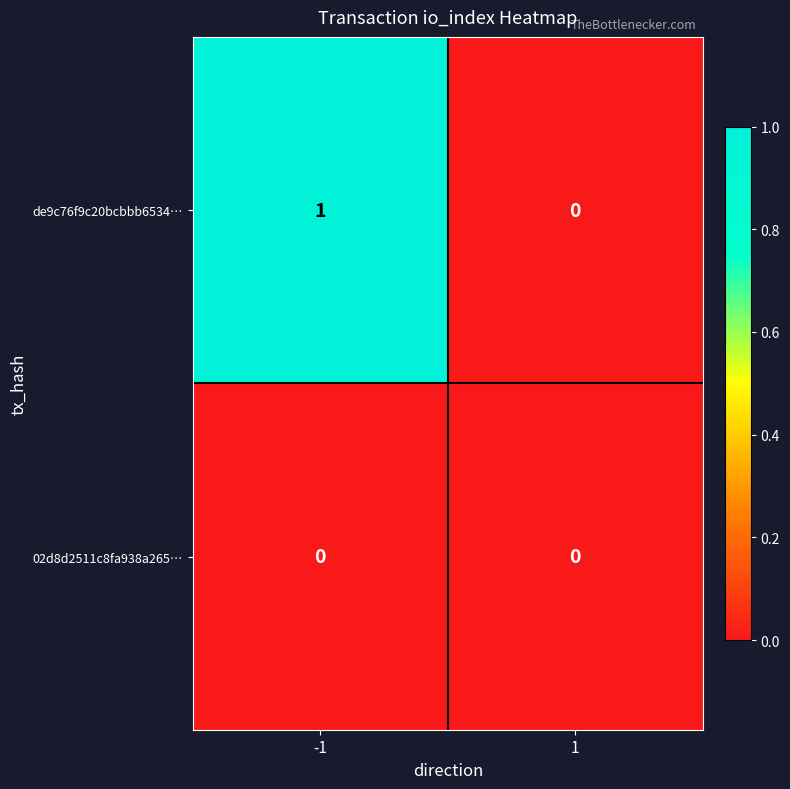

List the series in order of their peak value, lowest first.

02d8d2511c8fa938a265…, de9c76f9c20bcbbb6534…